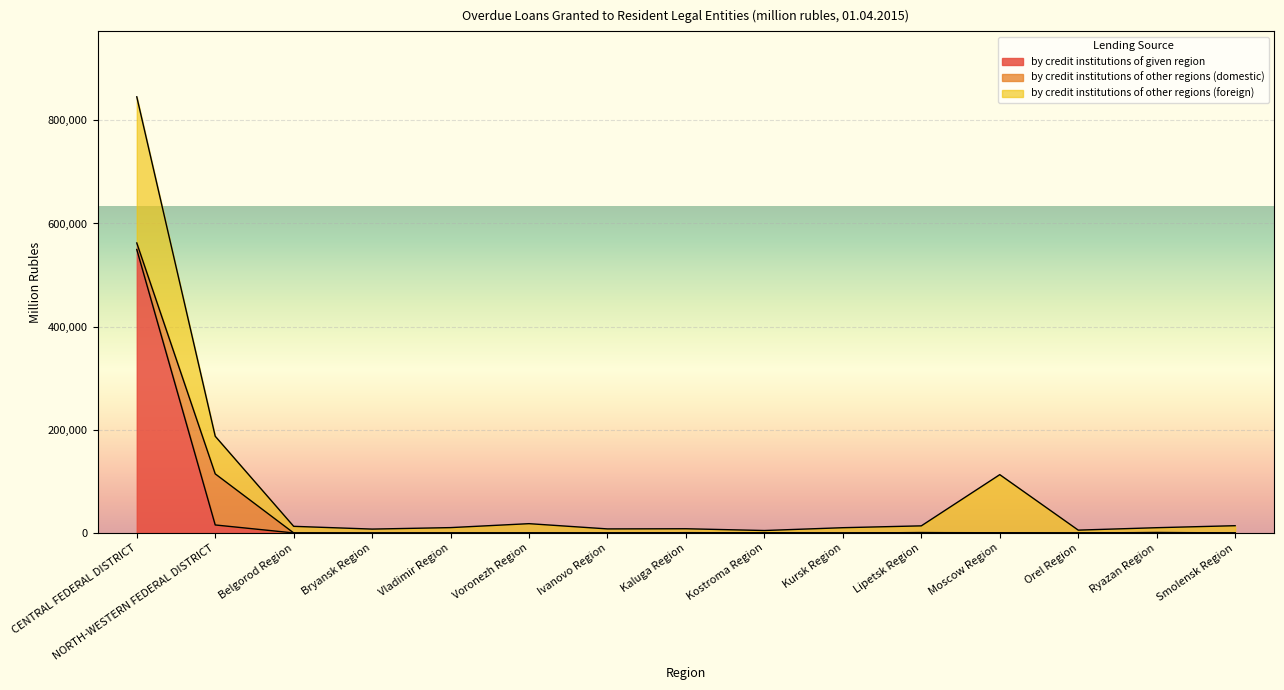

At which category is the sum across all series the highest?

CENTRAL FEDERAL DISTRICT